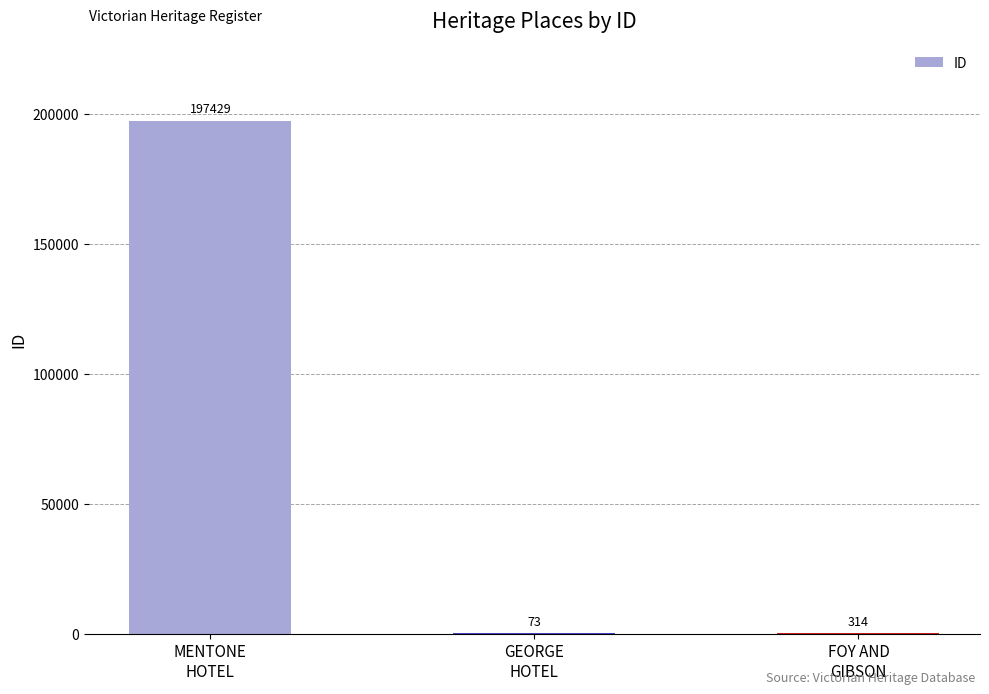

What is the greatest value displayed?

197429